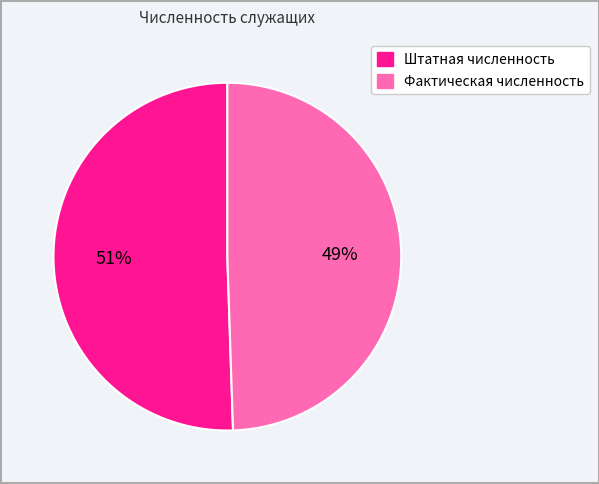

How many slices are in this pie chart?

2